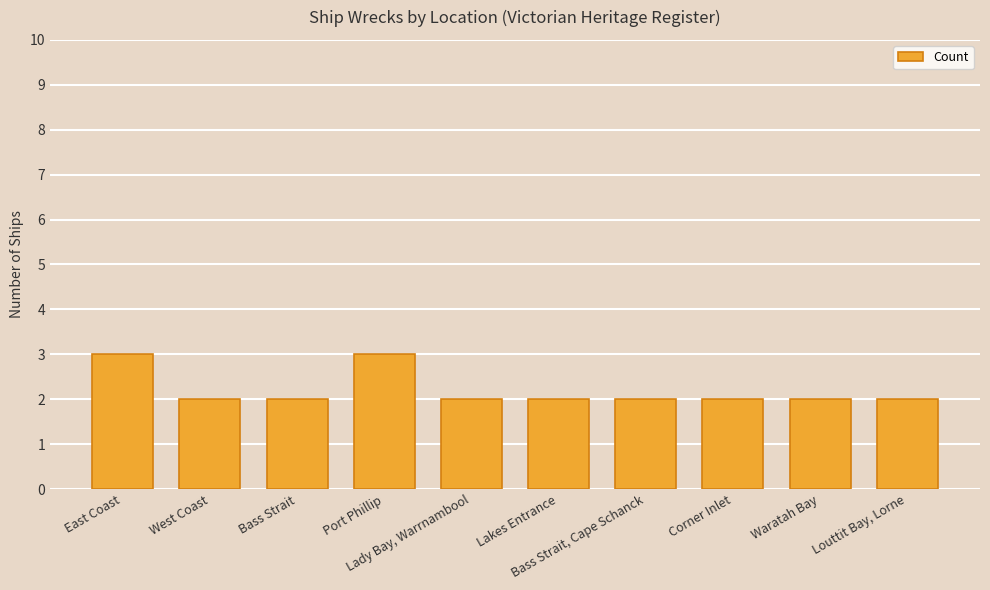

True or false: the data shows 3 at Port Phillip.

True